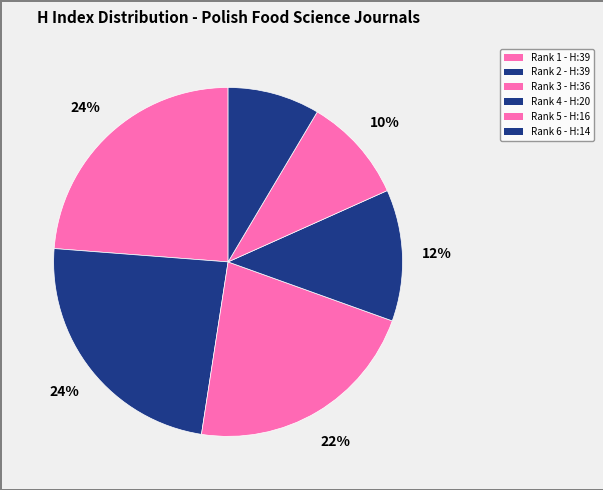

How many slices are in this pie chart?

6